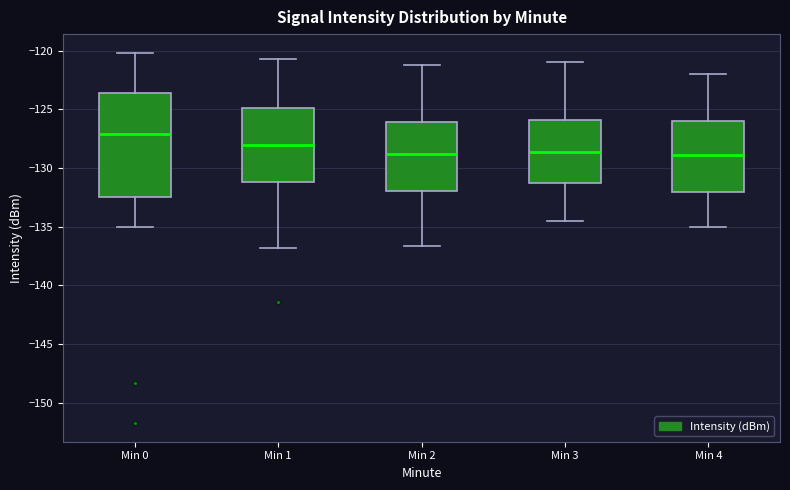

Reading left to right, read every box against the y-axis: the position of its median line, the range the box covers, and the ends of its whiskers. The values are not printed on the chart, so give them approximately, as read against the axis.

Min 0: median -127.0, box -132.5 to -123.5, whiskers -135.0 to -120.0
Min 1: median -128.0, box -131.0 to -125.0, whiskers -137.0 to -120.5
Min 2: median -129.0, box -132.0 to -126.0, whiskers -136.5 to -121.0
Min 3: median -128.5, box -131.0 to -126.0, whiskers -134.5 to -121.0
Min 4: median -129.0, box -132.0 to -126.0, whiskers -135.0 to -122.0